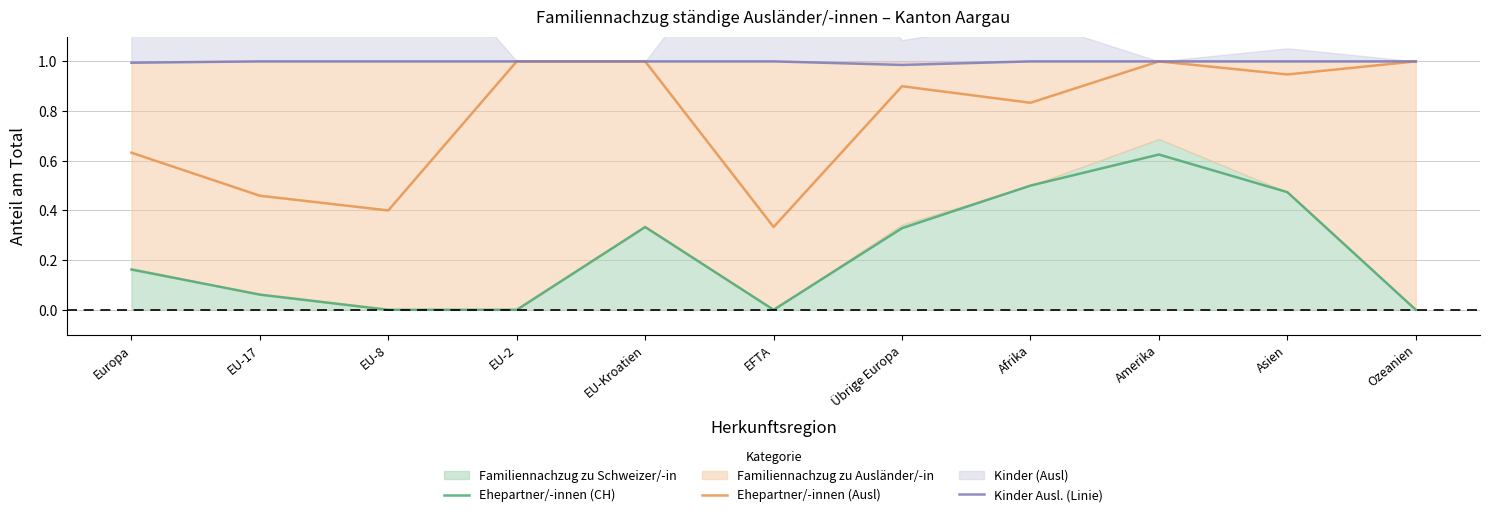

What is the difference between the Ehepartner/-innen (Ausl) values at EU-8 and Amerika?

0.6